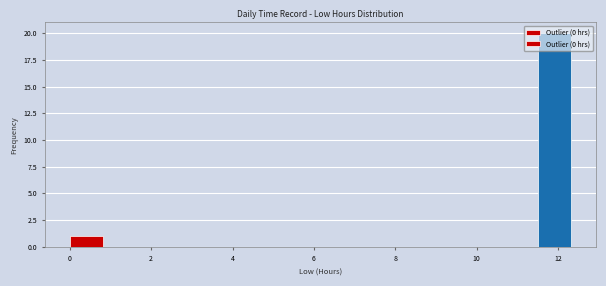

Reading left to right, transcribe this chart: for each bar, give the range it covers on the x-axis and its height. Neither the bar edges nor the heights are printed on the chart, so give them approximately, as read against the axes.

0.0 to 0.8: 1
0.8 to 1.6: 0
1.6 to 2.4: 0
2.4 to 3.2: 0
3.2 to 4.2: 0
4.2 to 5.0: 0
5.0 to 5.8: 0
5.8 to 6.6: 0
6.6 to 7.4: 0
7.4 to 8.2: 0
8.2 to 9.0: 0
9.0 to 9.8: 0
9.8 to 10.6: 0
10.6 to 11.4: 0
11.4 to 12.4: 20